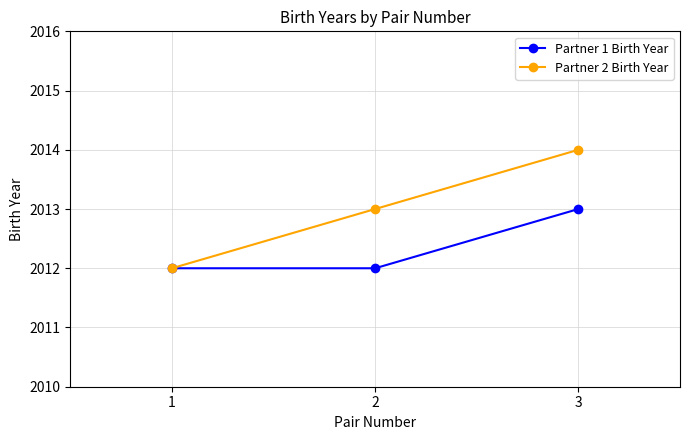

What are all the series names shown in the legend?

Partner 1 Birth Year, Partner 2 Birth Year